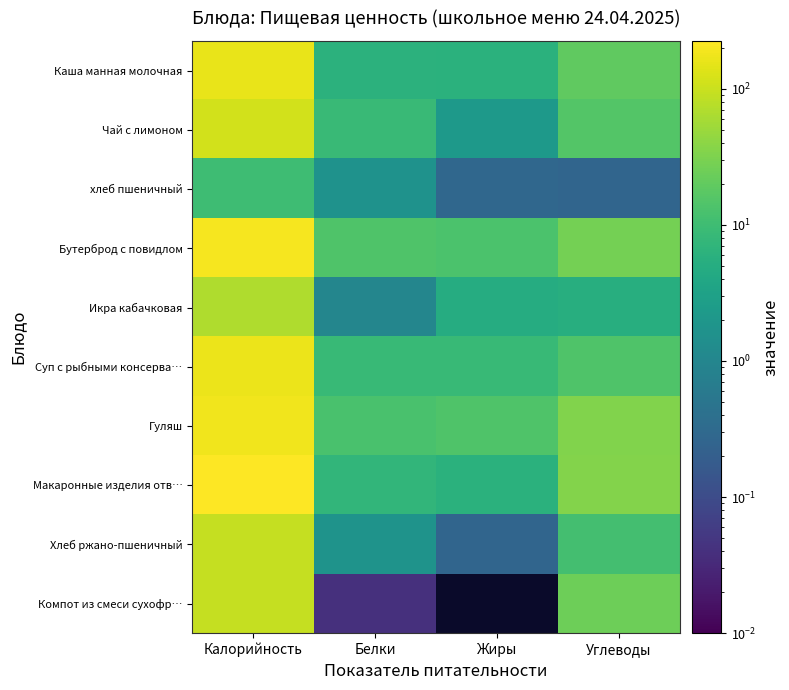

Reading right to left, what are all the values shown in this chart?

Каша манная молочная: Углеводы=19.7	Жиры=6.1	Белки=6.2	Калорийность=158.6
Чай с лимоном: Углеводы=15.4	Жиры=2.3	Белки=9.0	Калорийность=114.7
хлеб пшеничный: Углеводы=0.3	Жиры=0.3	Белки=1.6	Калорийность=10.1
Бутерброд с повидлом: Углеводы=28.0	Жиры=13.0	Белки=14.0	Калорийность=194.8
Икра кабачковая: Углеводы=5.4	Жиры=4.8	Белки=1.0	Калорийность=69.3
Суп с рыбными консерва…: Углеводы=14.3	Жиры=8.4	Белки=8.6	Калорийность=167.2
Гуляш: Углеводы=33.8	Жиры=14.2	Белки=12.5	Калорийность=182.7
Макаронные изделия отв…: Углеводы=35.3	Жиры=6.0	Белки=7.4	Калорийность=224.3
Хлеб ржано-пшеничный: Углеводы=11.2	Жиры=0.3	Белки=1.7	Калорийность=92.7
Компот из смеси сухофр…: Углеводы=24.8	Жиры=0.0	Белки=0.0	Калорийность=94.2